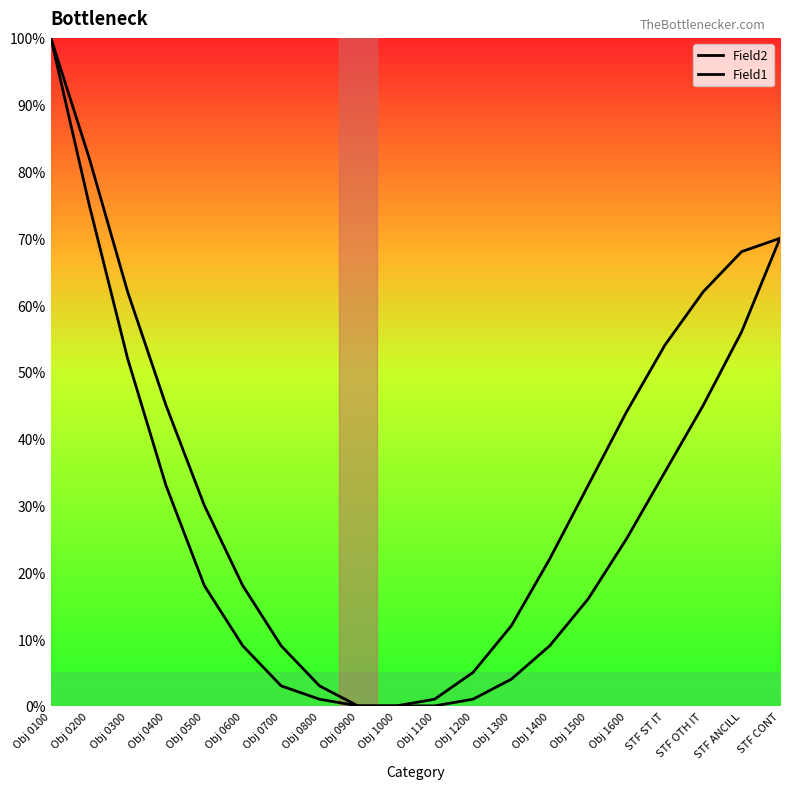

How many values in the Field2 series are below 18?

10